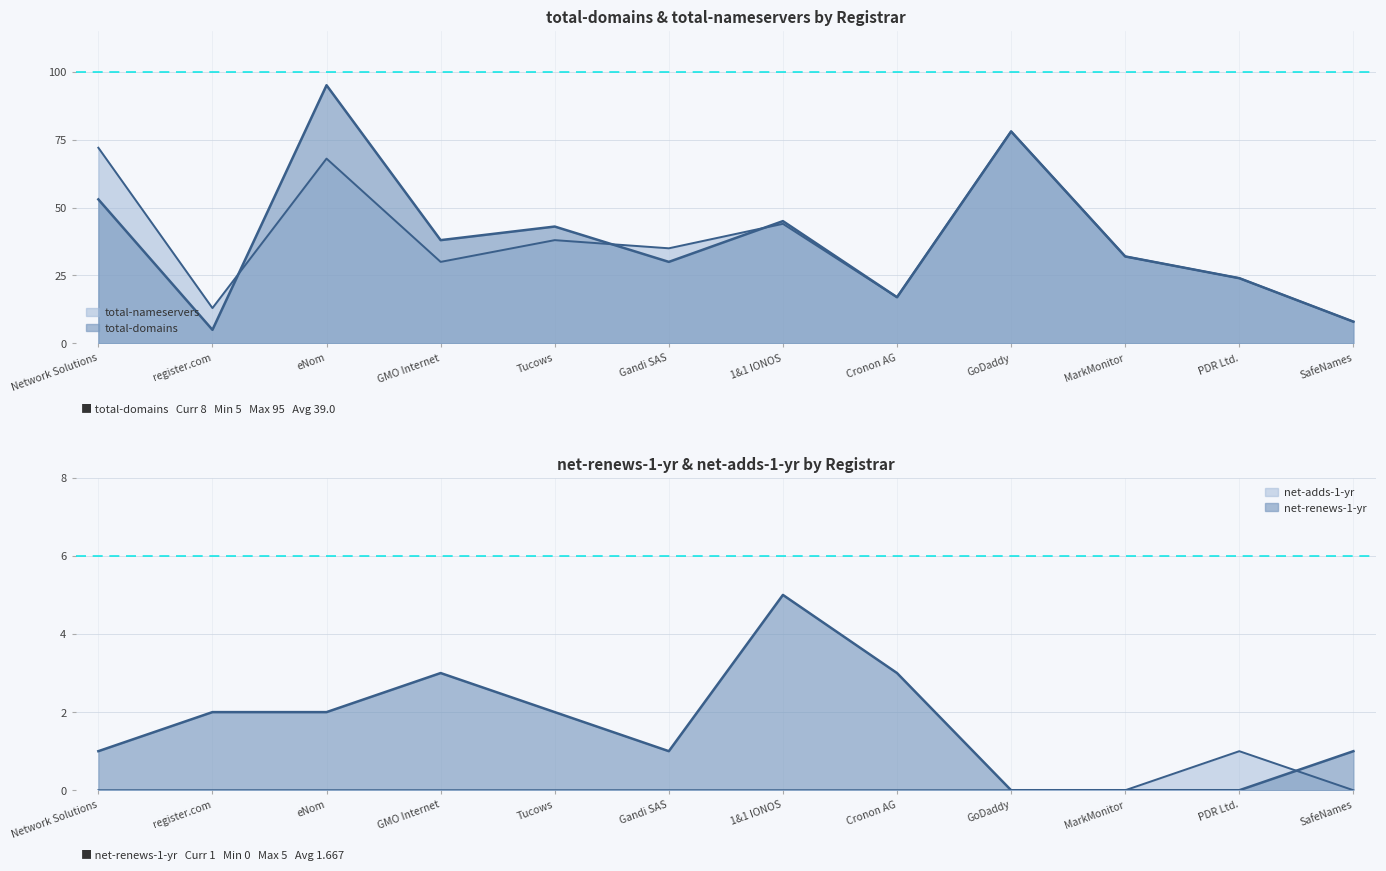

What are all the series names shown in the legend?

total-domains, total-nameservers, net-renews-1-yr, net-adds-1-yr